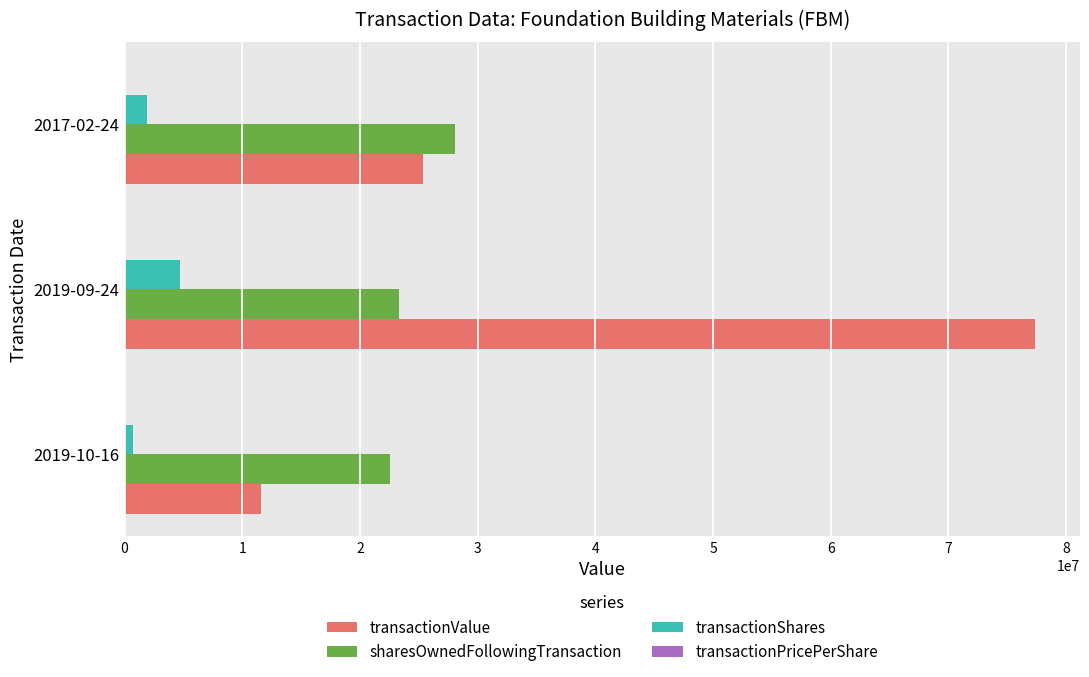

At which category is the sum across all series the highest?

2019-09-24